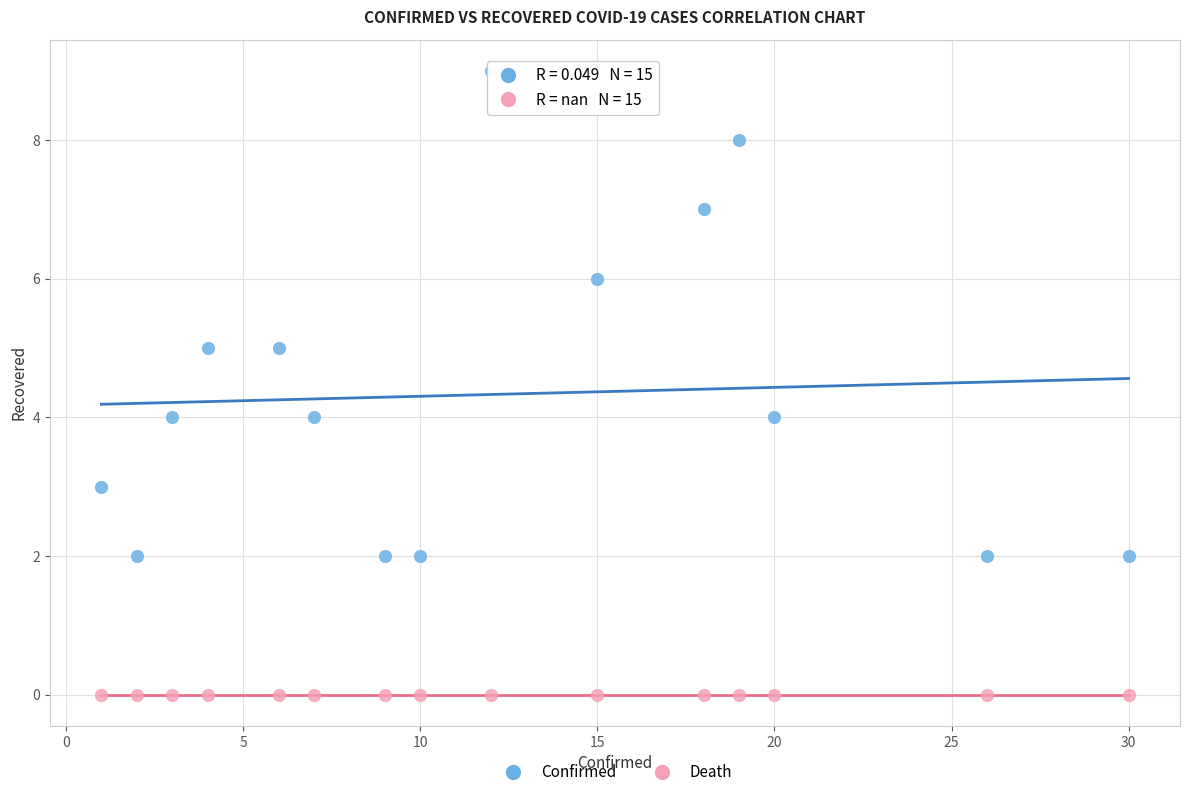

Which series reaches the minimum Y coordinate?

Death